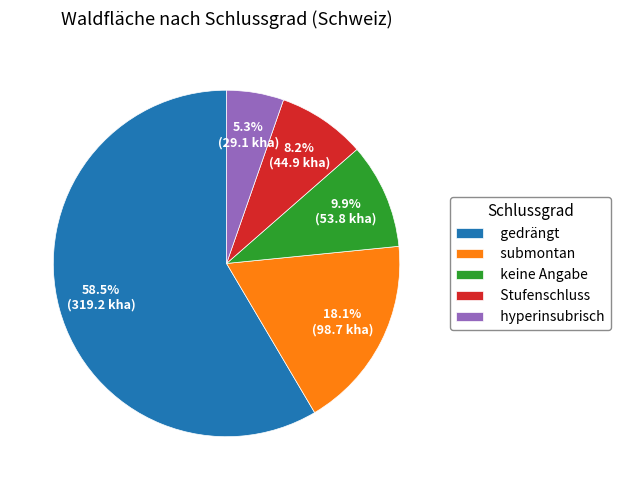

How many slices are in this pie chart?

5